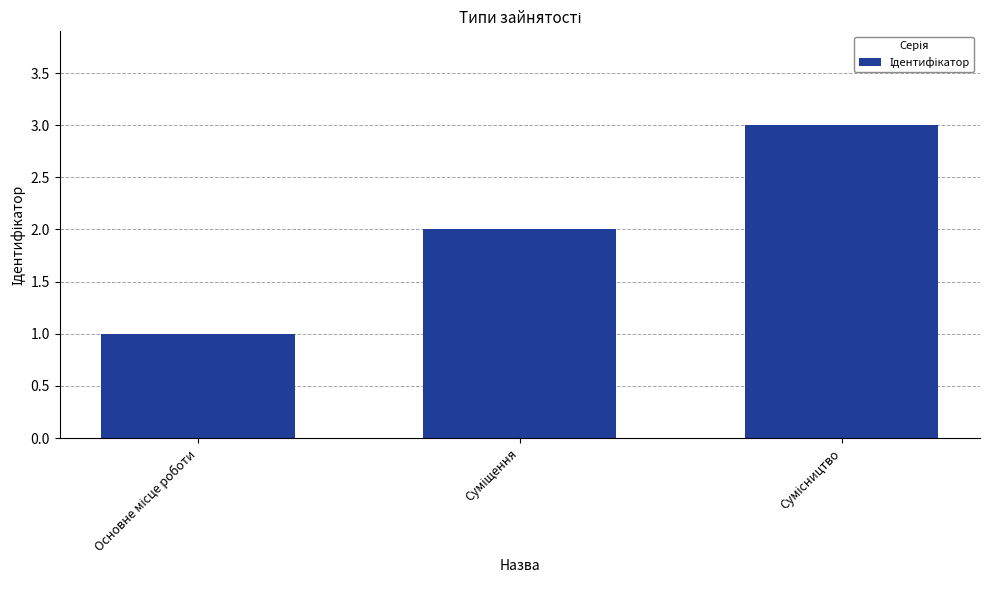

What is the maximum value shown in the chart?

3